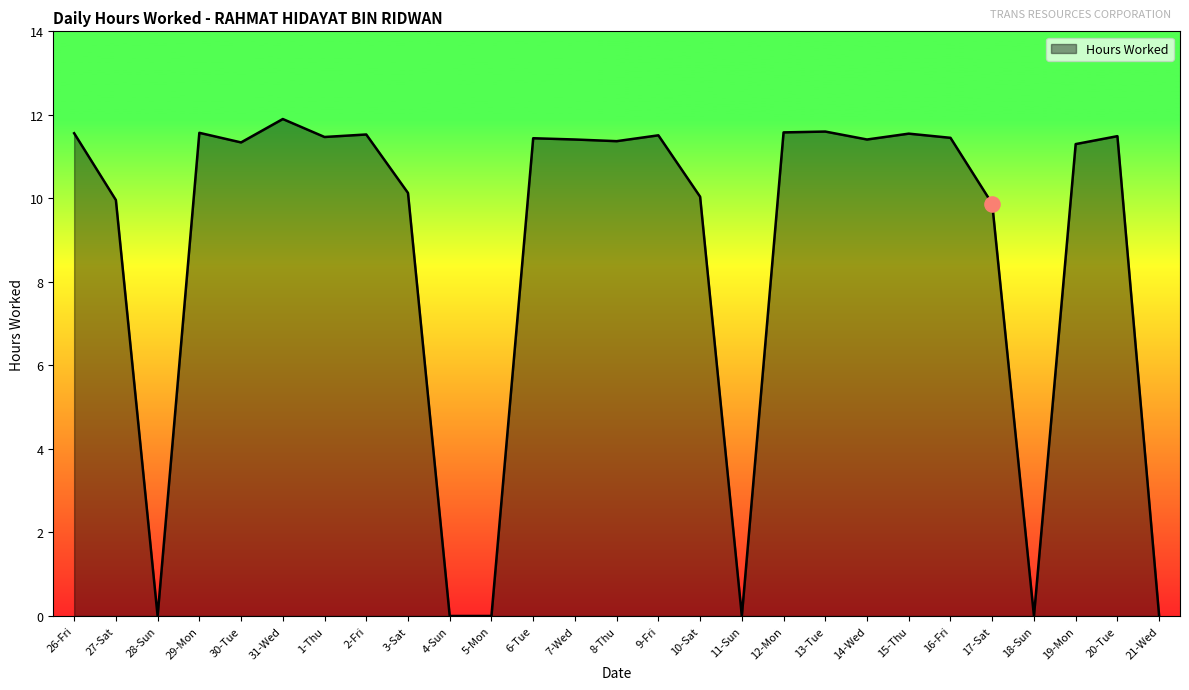

Between 14-Wed and 21-Wed, which is larger?

14-Wed